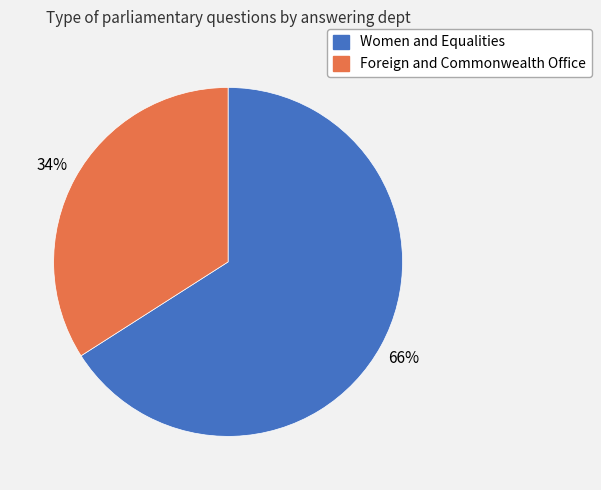

Is there any slice that represents more than half of the pie?

Yes